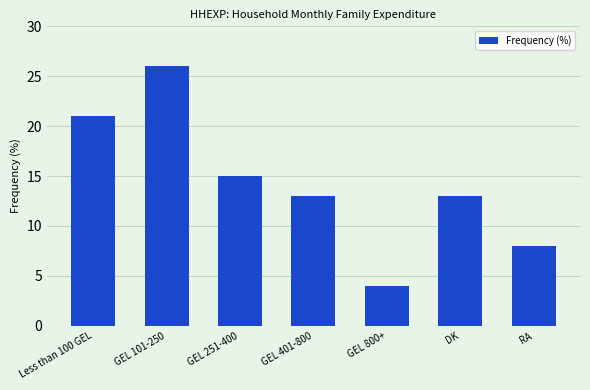

Between GEL 800+ and DK, which is larger?

DK